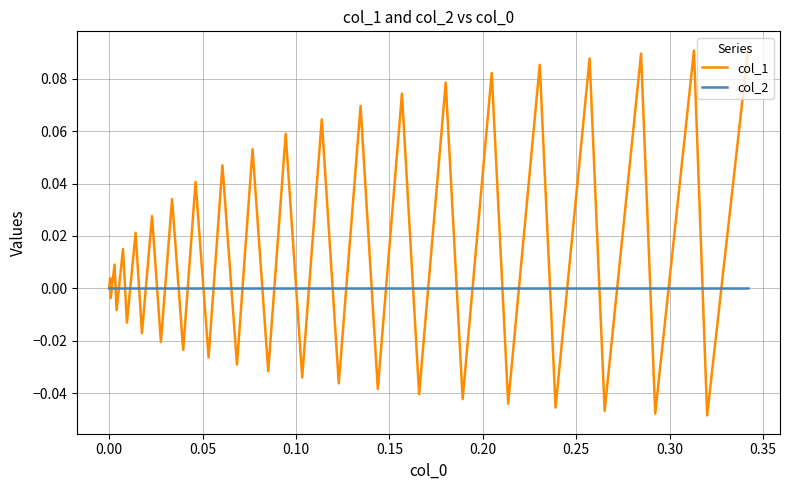

List the series in order of their peak value, lowest first.

col_2, col_1